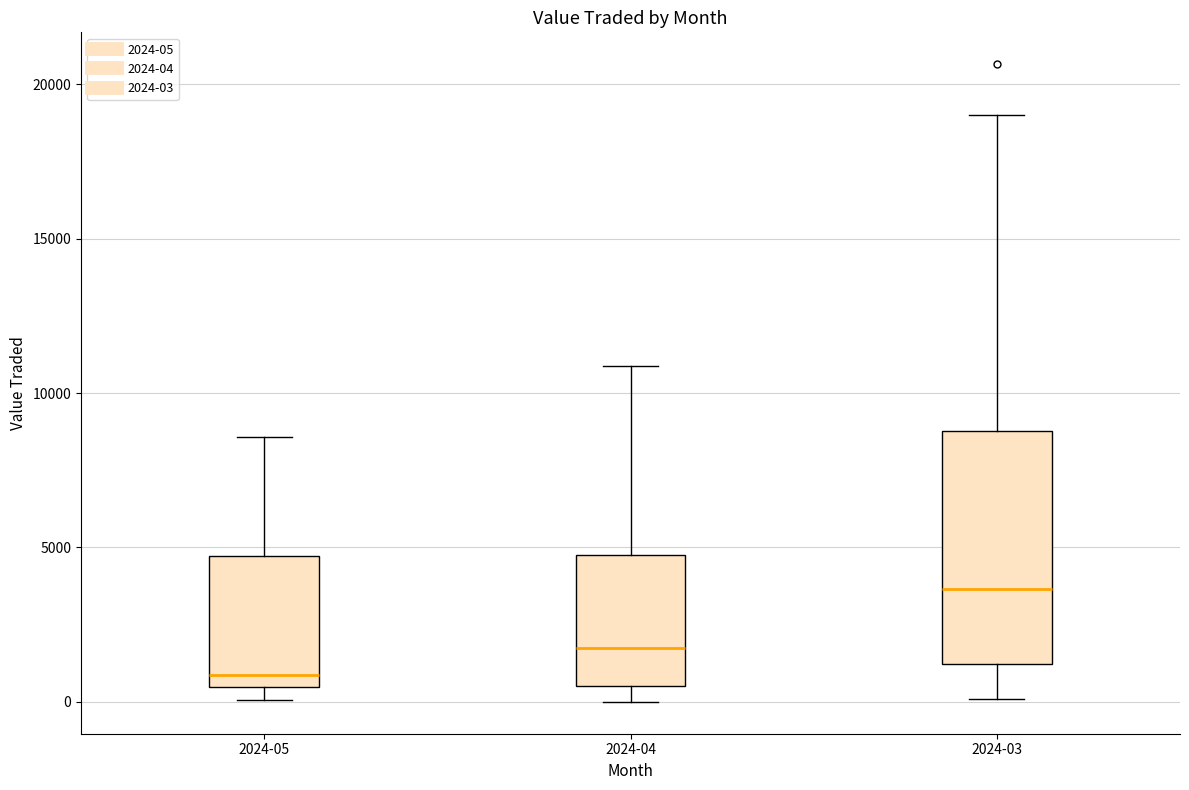

Where does the median line of the box for 2024-05 sit on the y-axis? The values are not printed on the chart, so give them approximately, as read against the axis.

1000